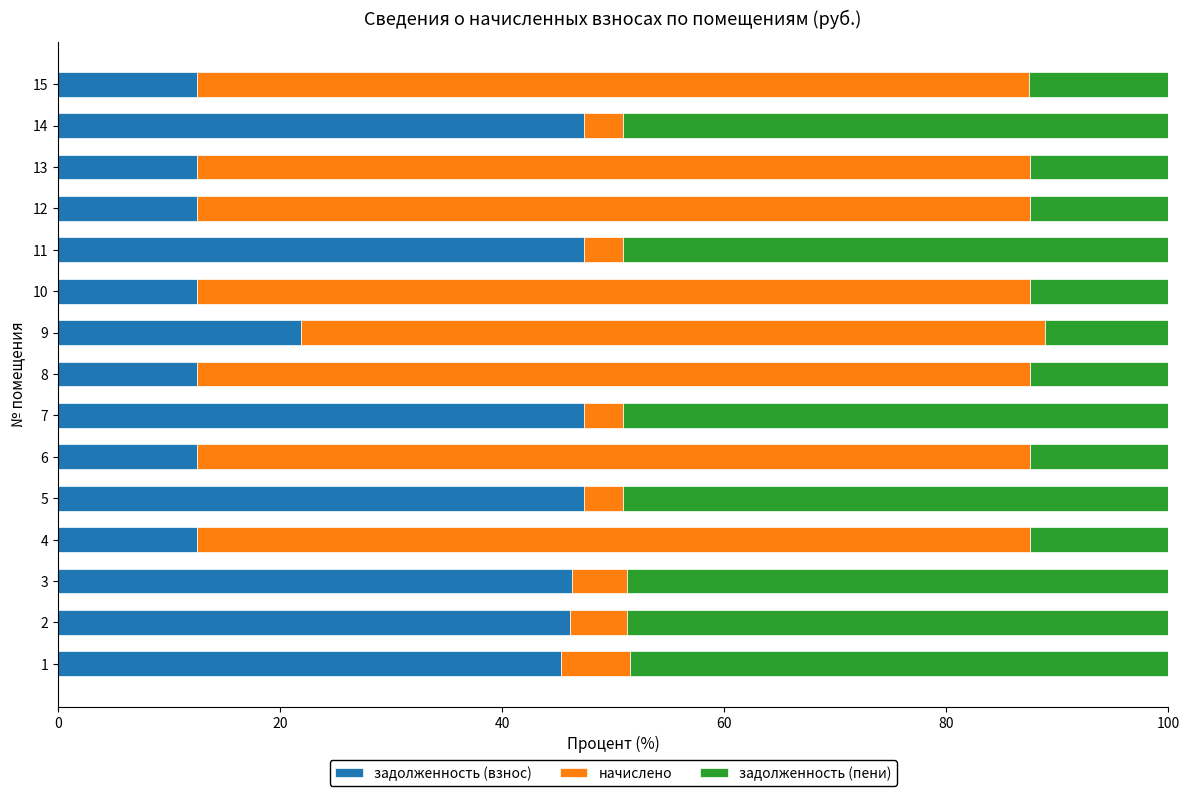

What is the difference between the second highest and second lowest values in the задолженность (взнос) series?

34.9